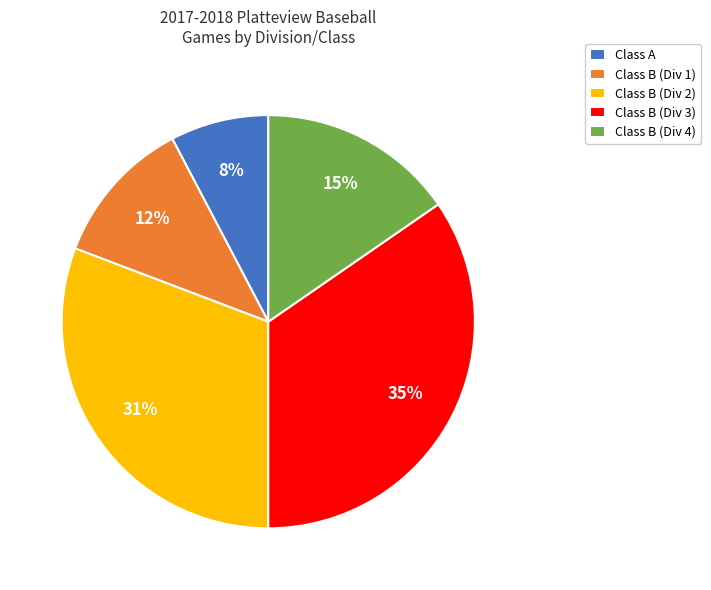

Combined, do Class B (Div 4) and Class B (Div 1) account for over 50%?

No